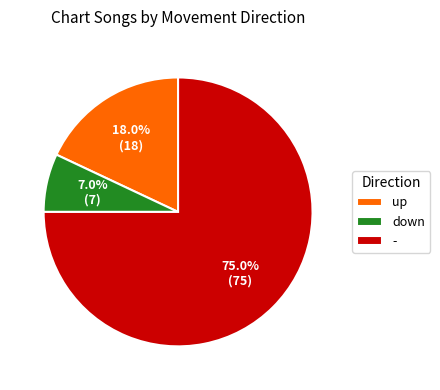

What is the largest slice in the pie chart?

-